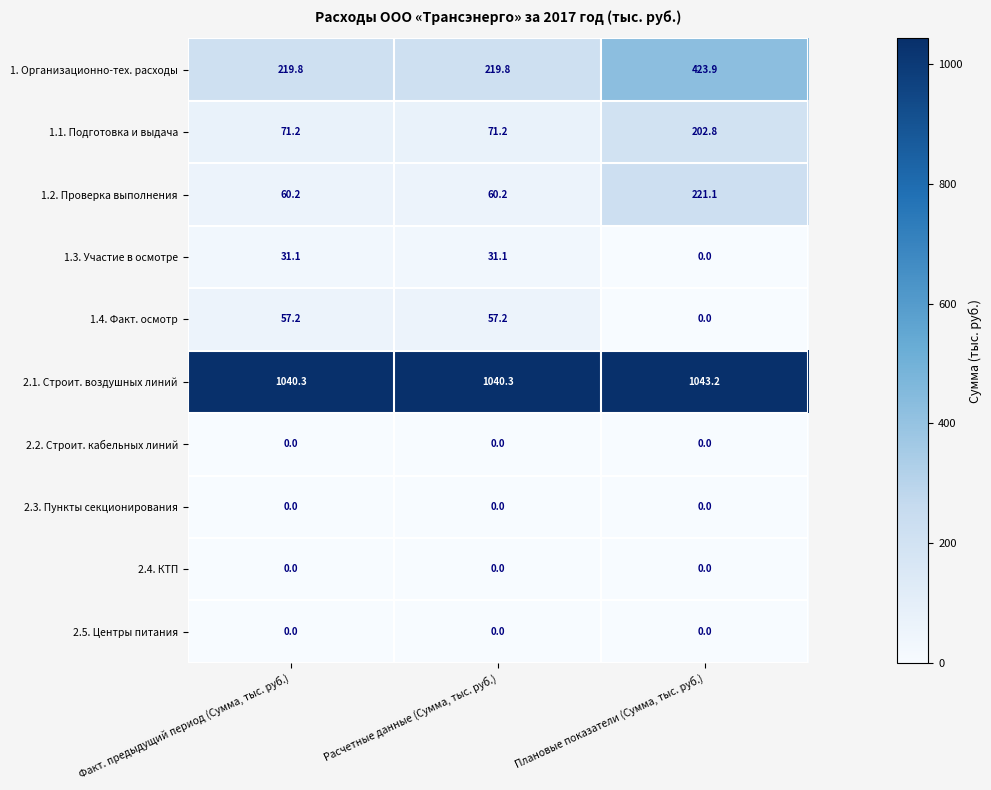

What is the sum of all 2.1. Строит. воздушных линий values?

3123.8